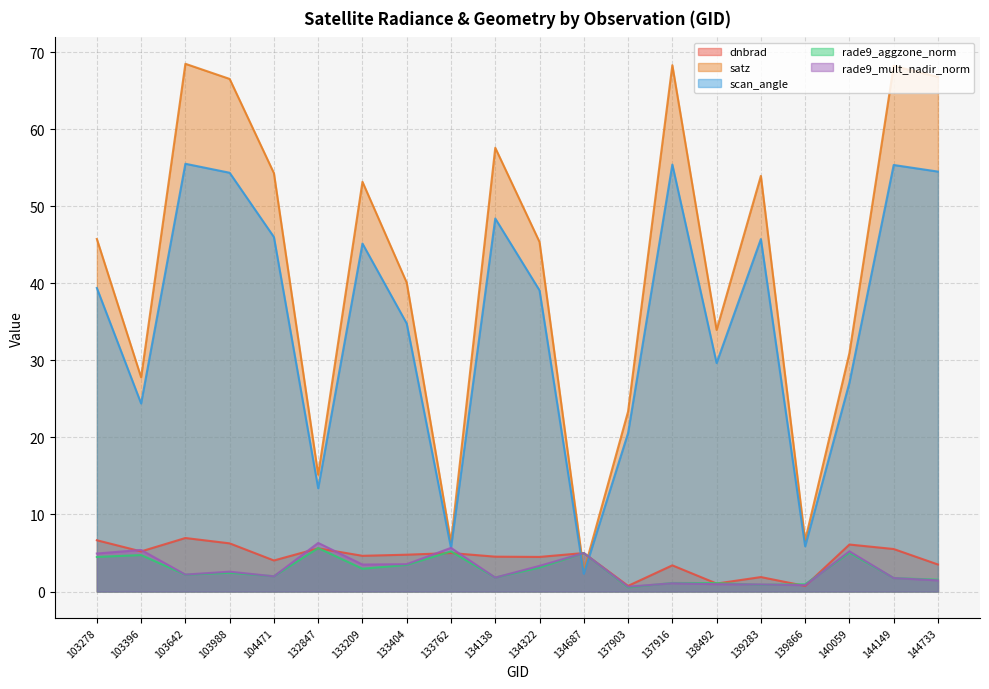

Count the number of categories in the chart.

20